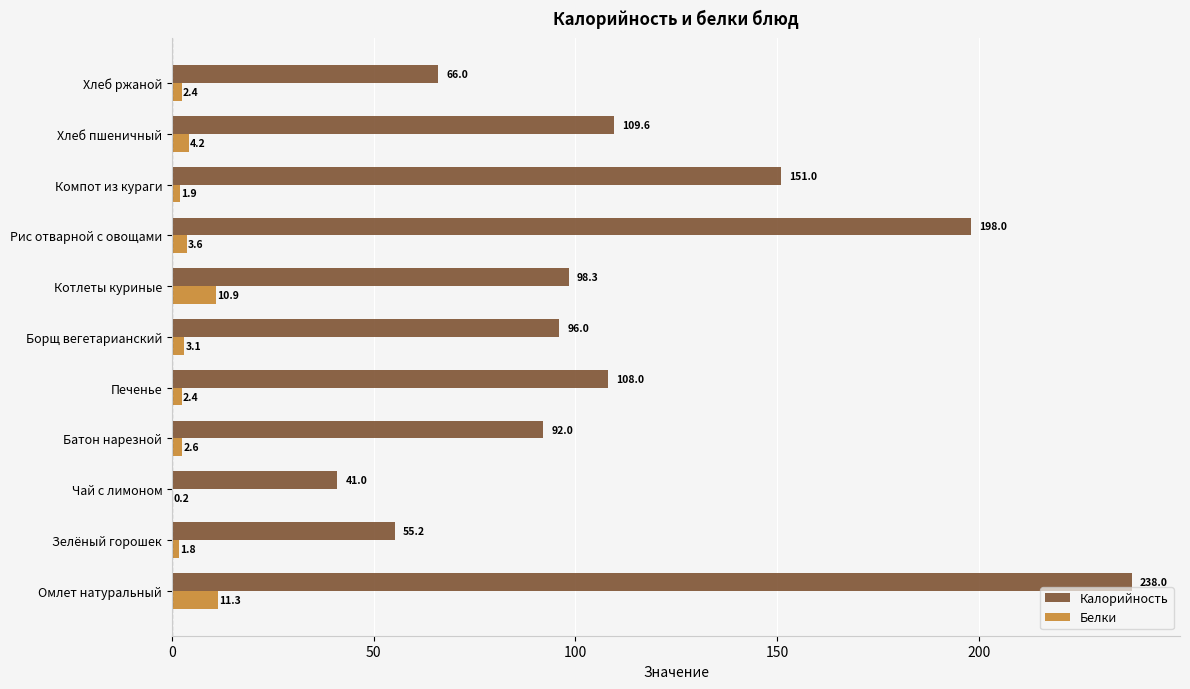

What is the sum of the Белки values at Рис отварной с овощами and Чай с лимоном?

3.8